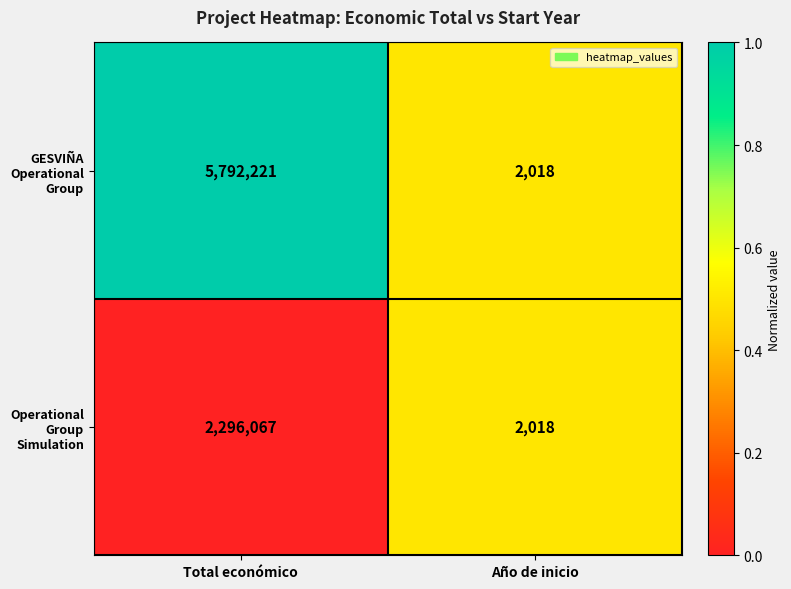

What is the sum of all GESVIÑA Operational Group values?

5794239